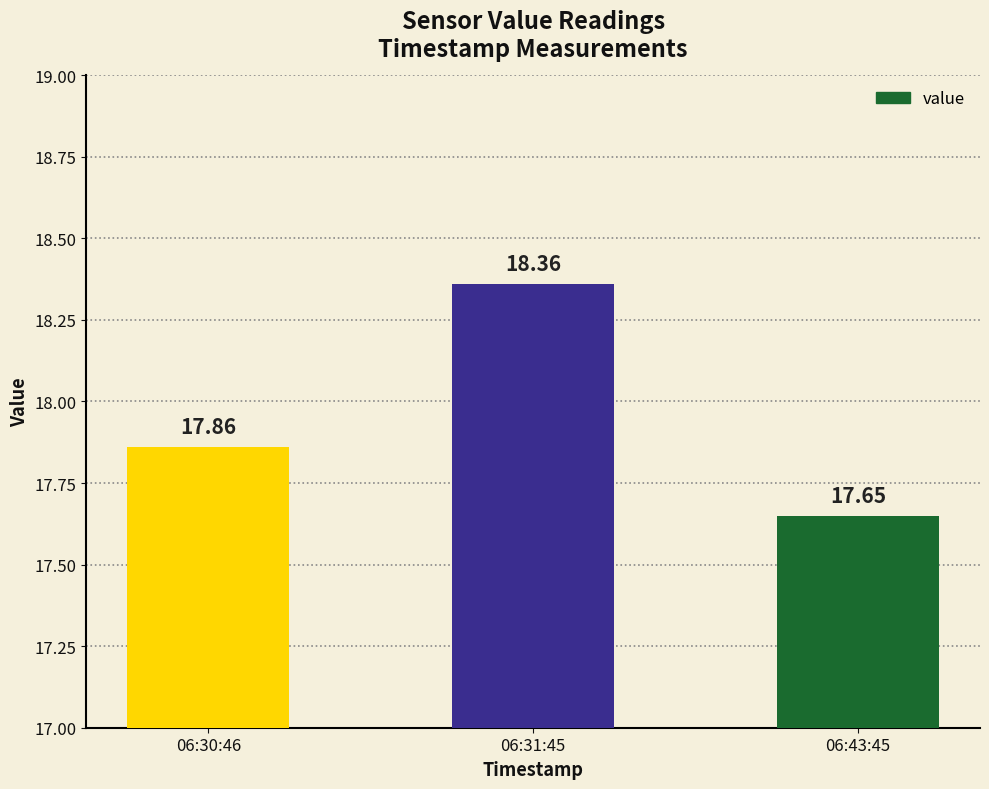

What is the difference between the values at 06:30:46 and 06:43:45?

0.2